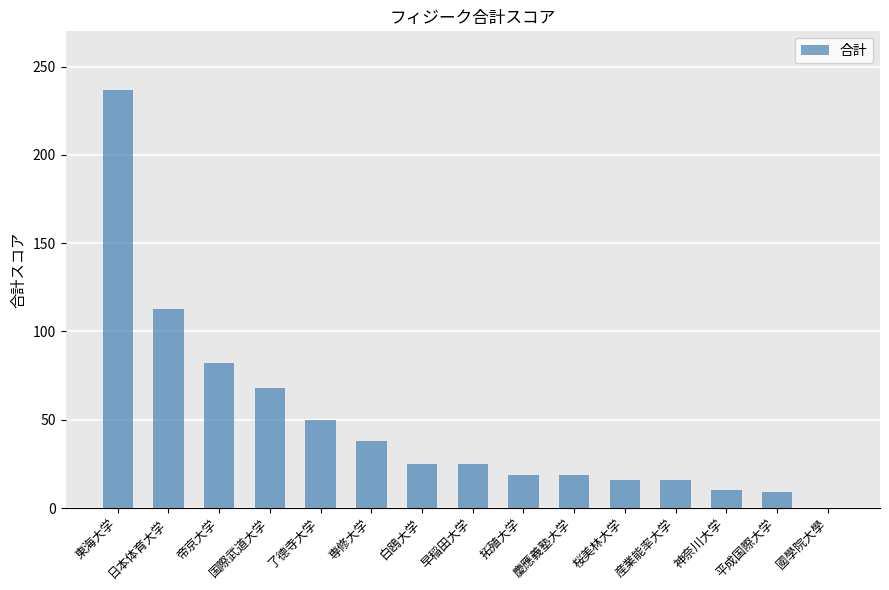

Which category has the highest value across all series?

東海大学